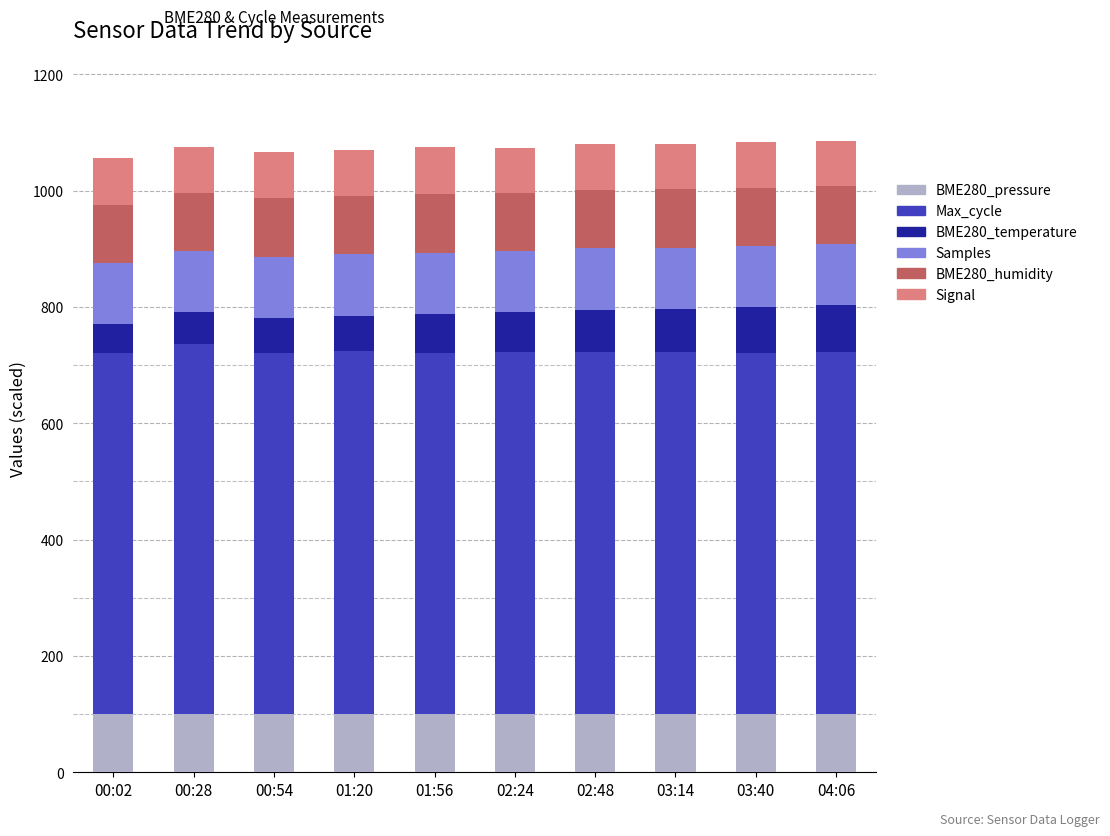

What is the maximum value for BME280_pressure?

100.7